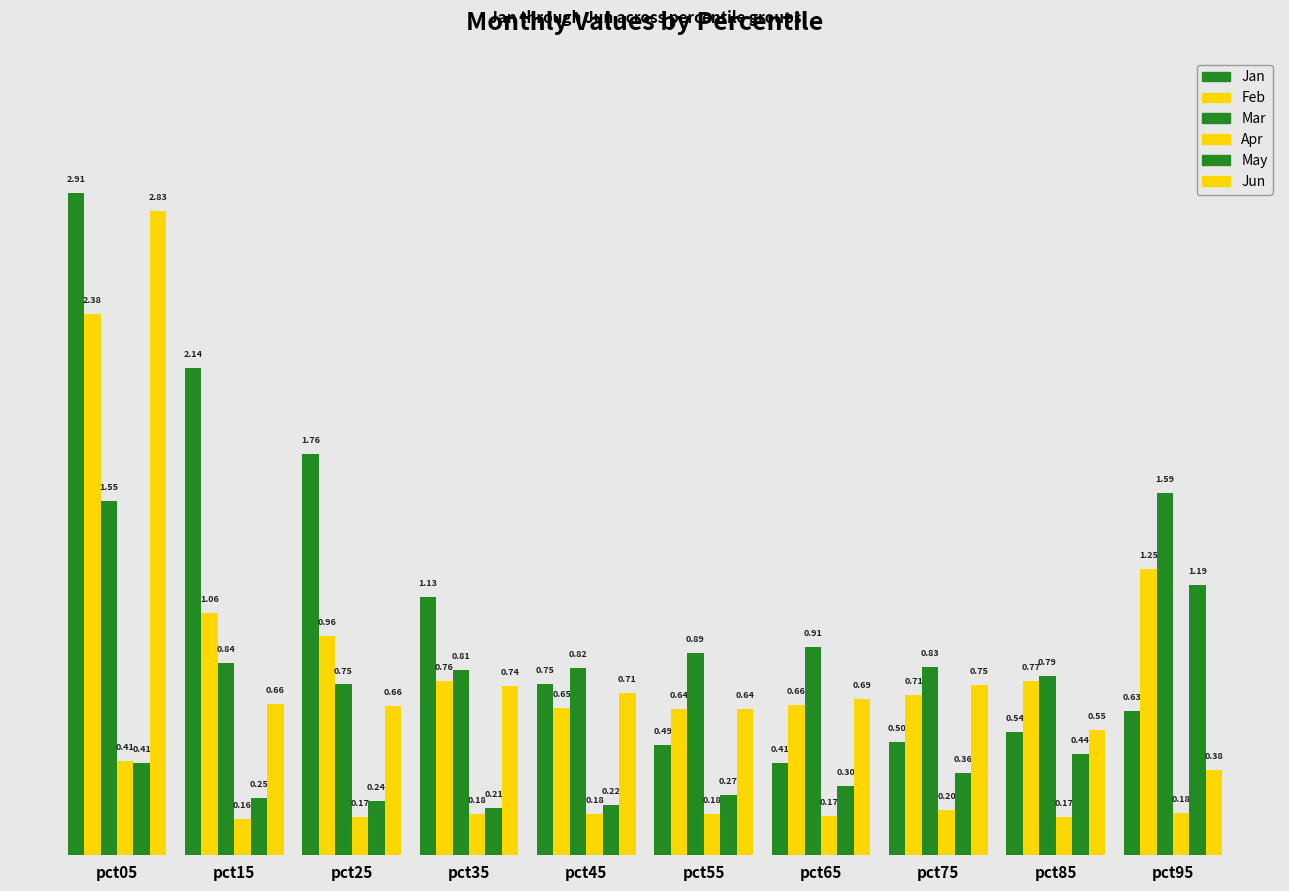

Count the number of data series in this chart.

6